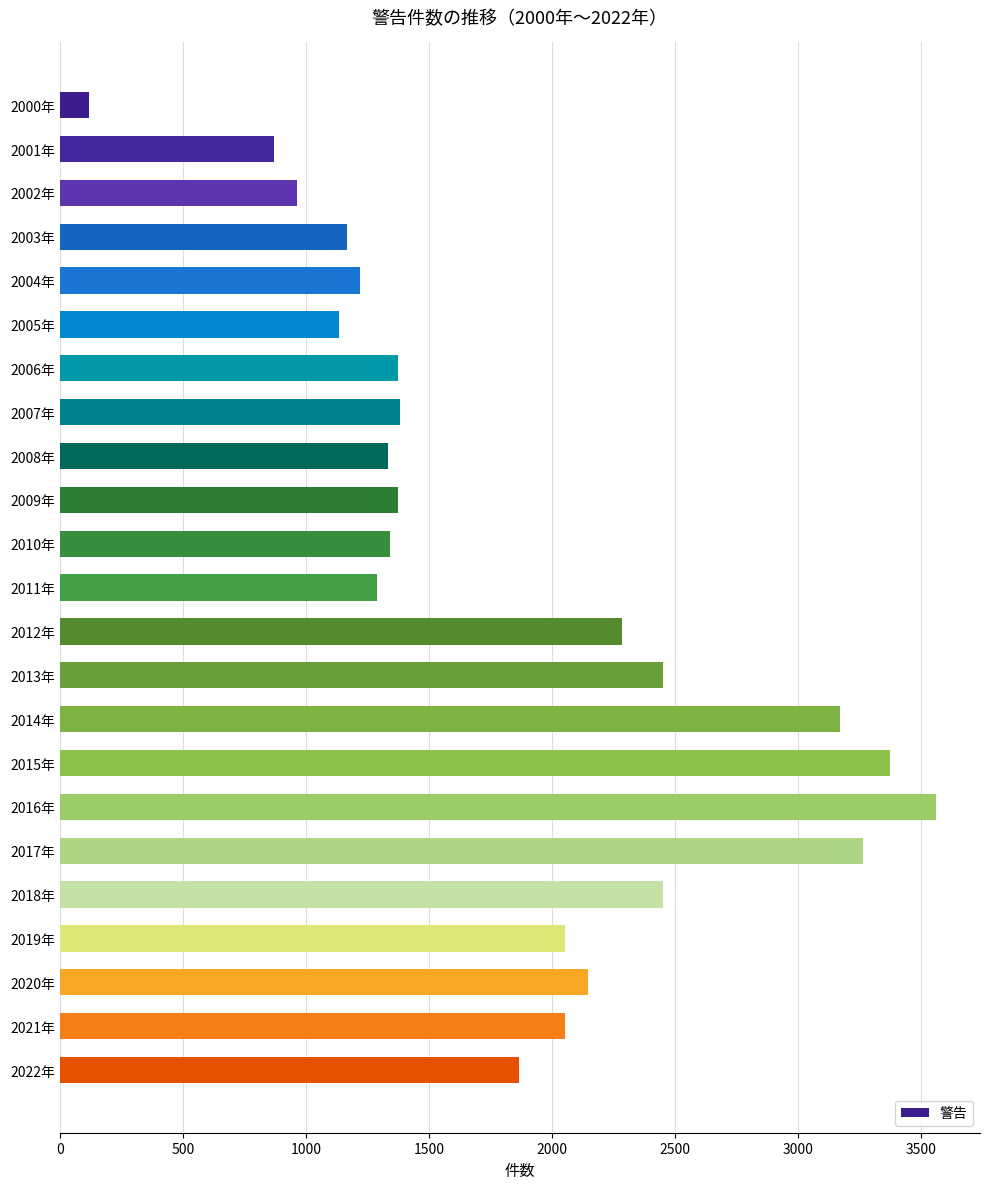

The chart shows a value of 1133 at 2005年. True or false?

True